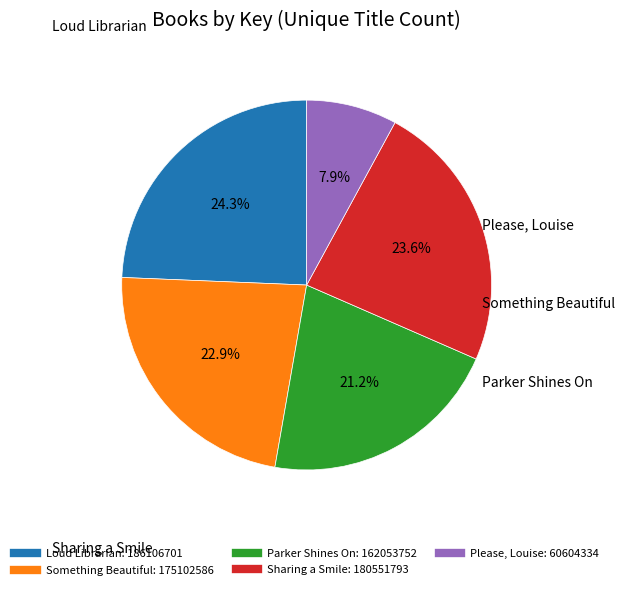

How many segments does this pie chart have?

5